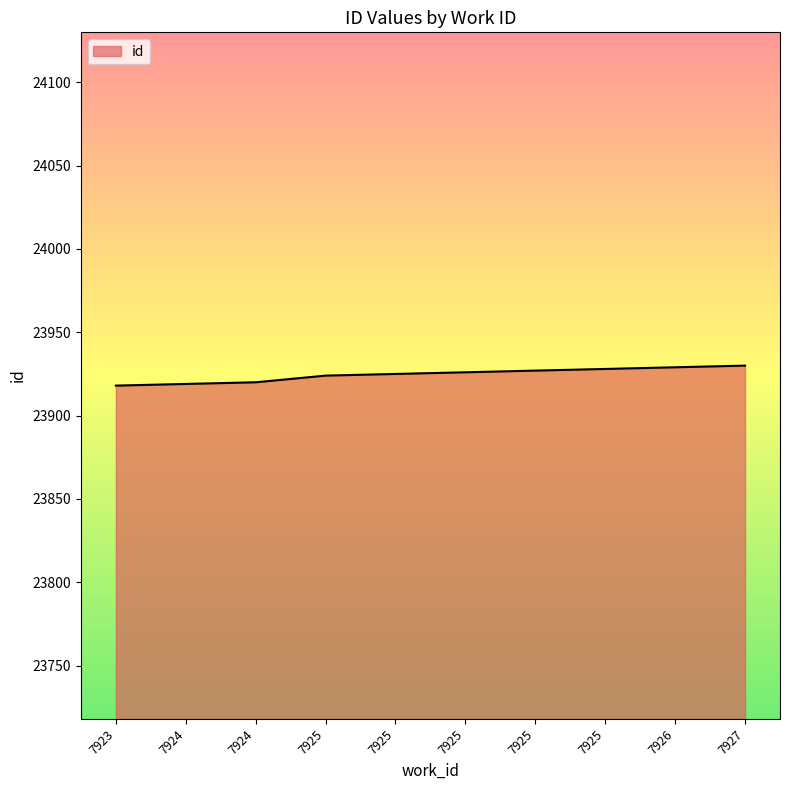

How many lines are shown in the chart?

1